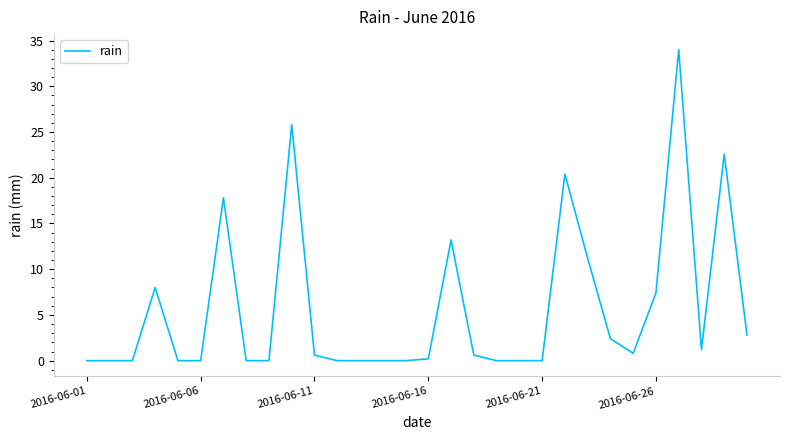

What is the difference between the maximum and minimum values?

34.0